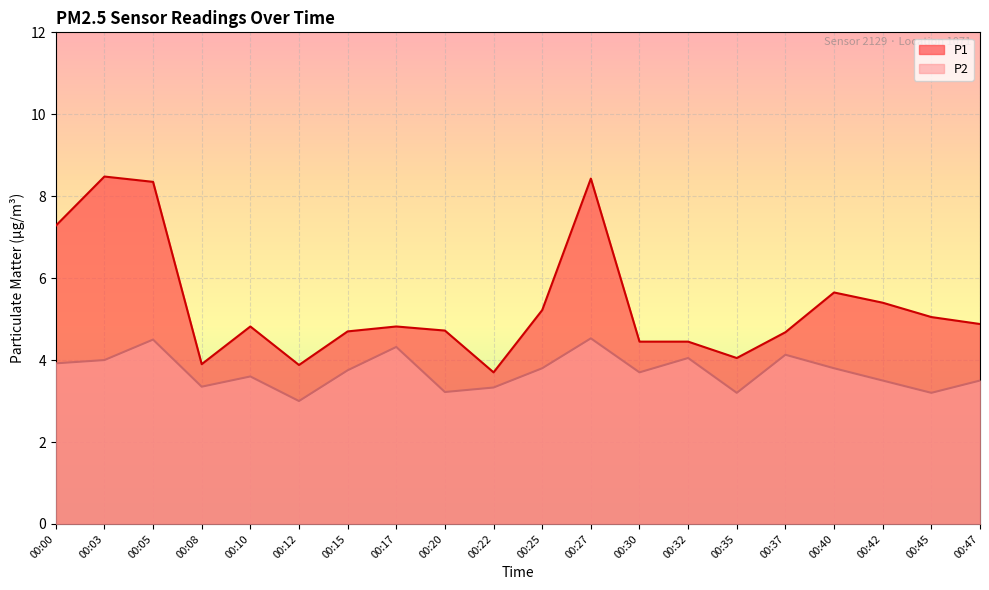

What is the average value of the P1 series?

5.3